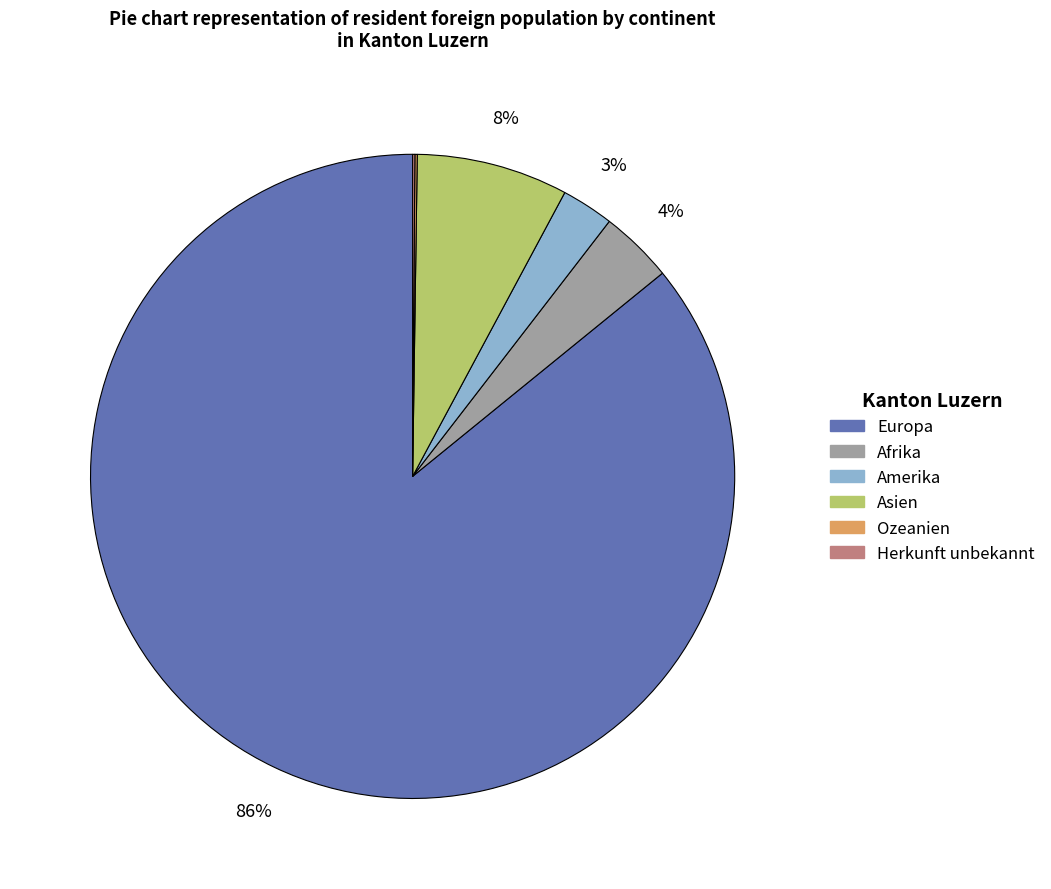

The Amerika slice represents 10% of the pie. True or false?

False